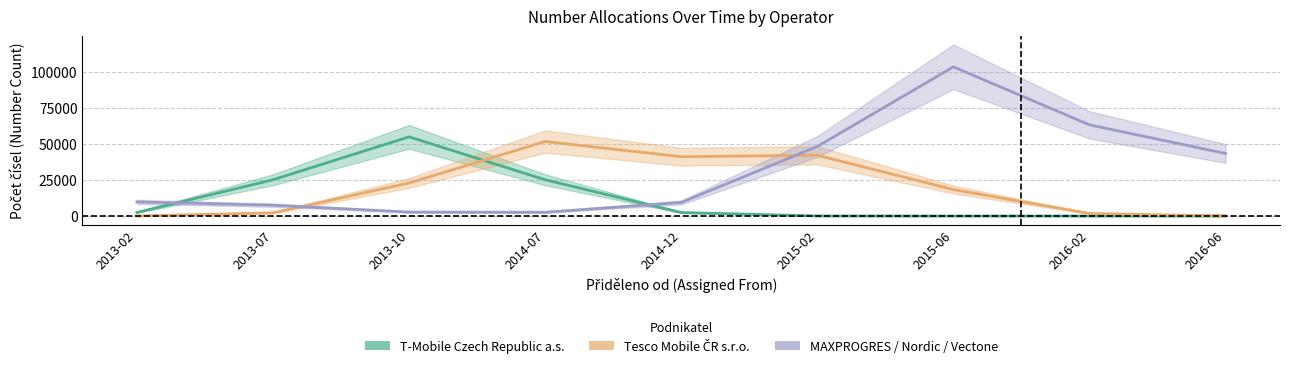

The MAXPROGRES / Nordic / Vectone series shows 4496.0 at 2013-10. True or false?

False